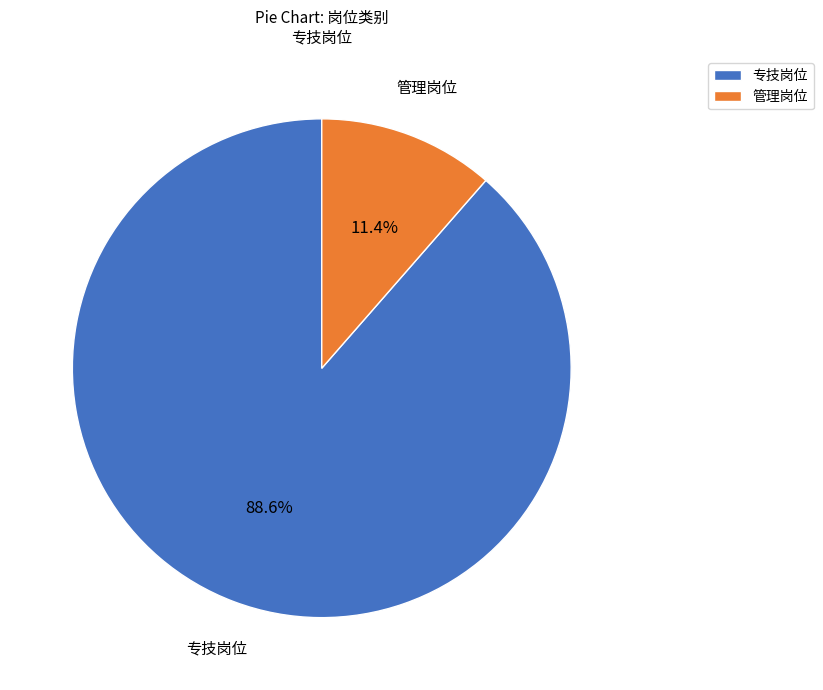

To the nearest percent, what is the combined percentage of 专技岗位 and 管理岗位?

100%